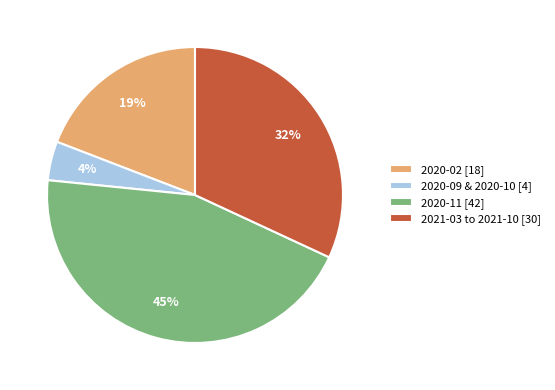

What is the smallest slice in the pie chart?

2020-09 & 2020-10 [4]